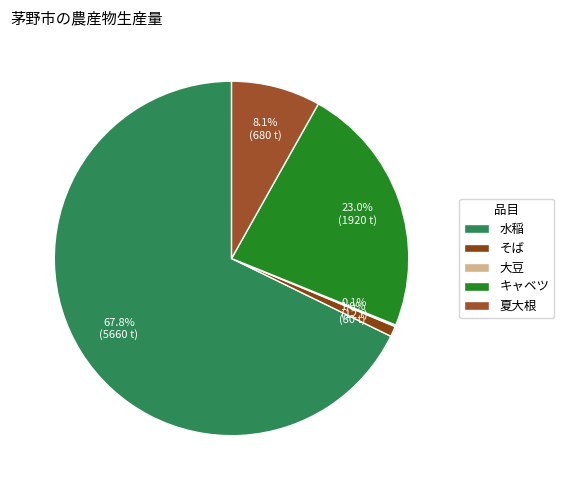

Which category accounts for the majority?

水稲